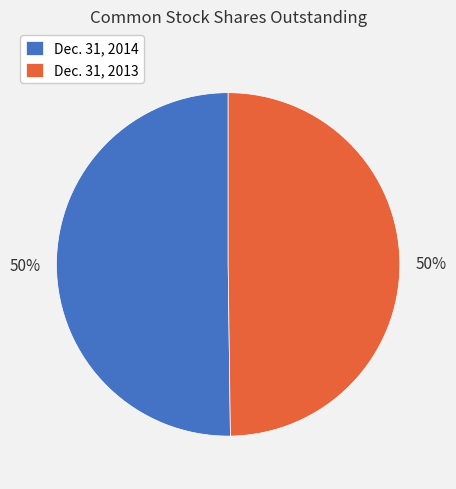

What percentage is the Dec. 31, 2014 slice, to the nearest percent?

50%